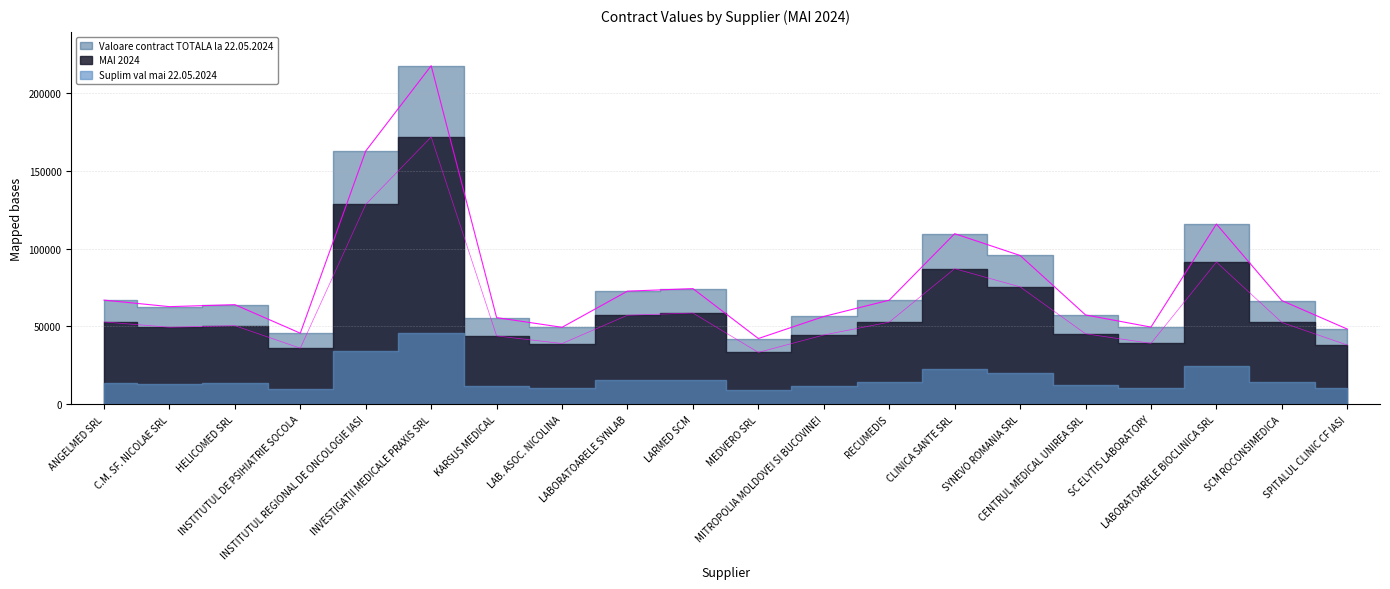

Is it true that MAI 2024 equals 128369.1 at INSTITUTUL REGIONAL DE ONCOLOGIE IASI?

True